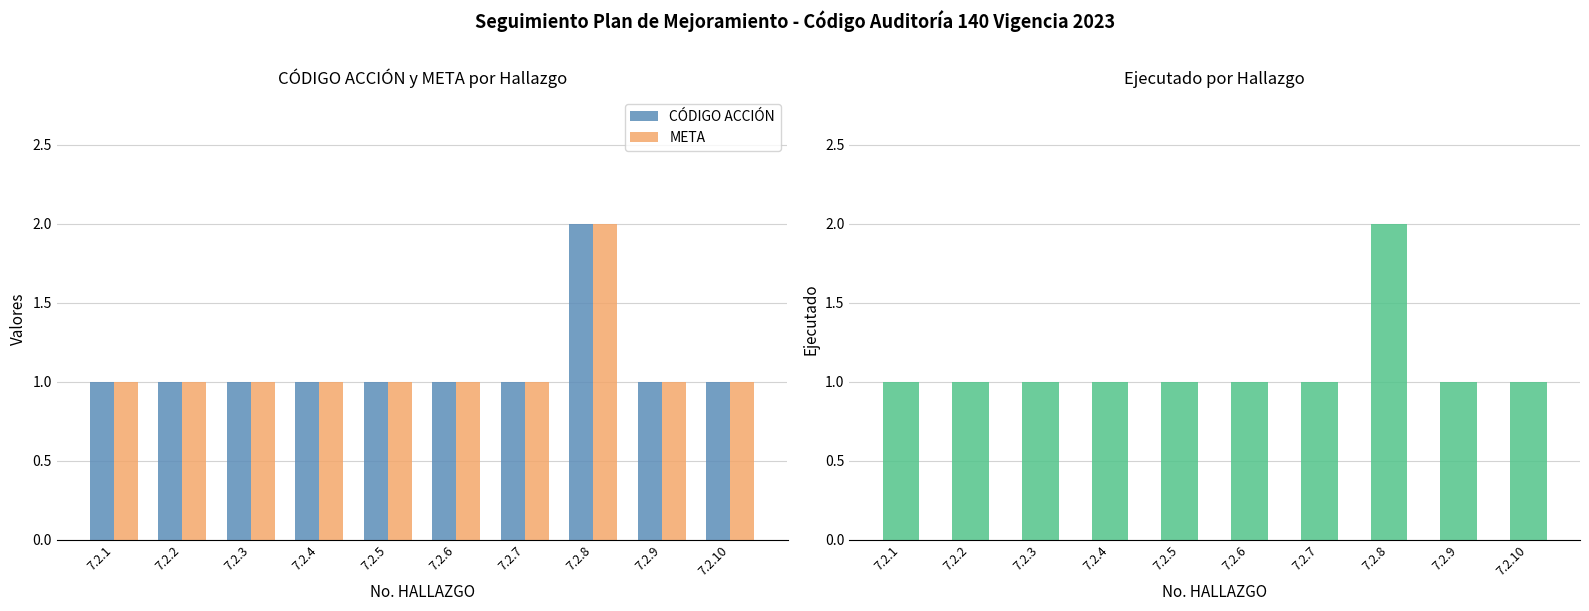

How many Ejecutado values are between 1 and 2?

10